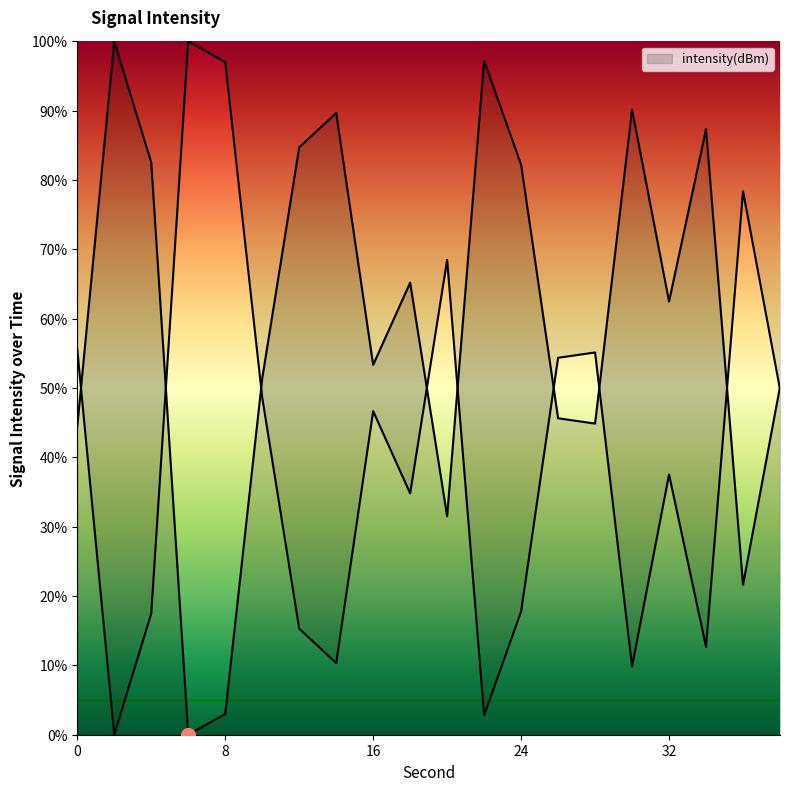

What is the ratio of the value at 28 to the value at 36?

2.1